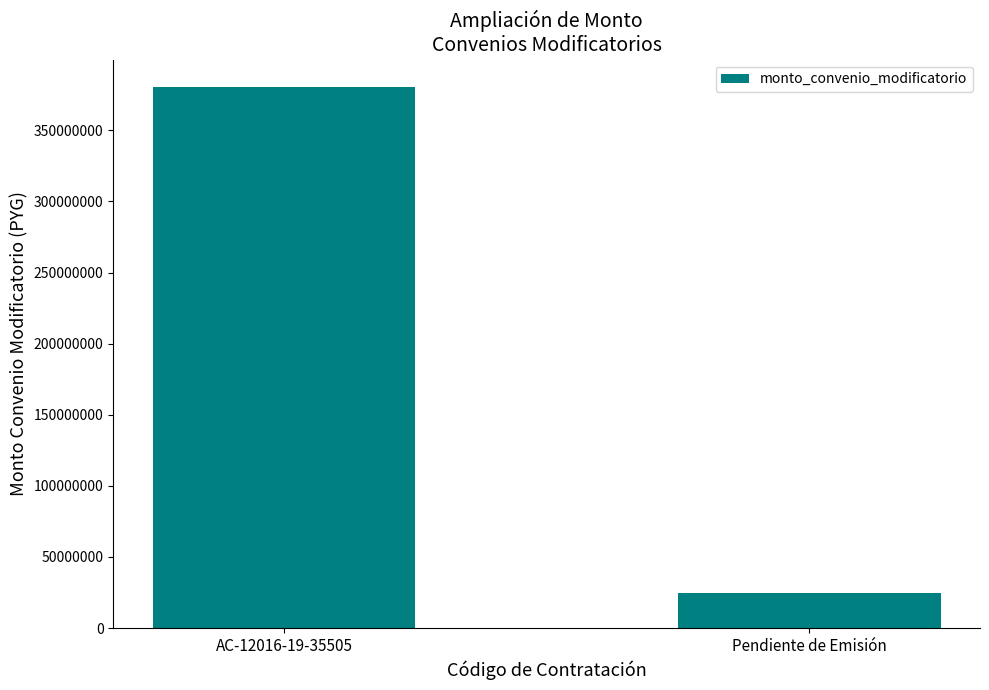

Is it true that the value at Pendiente de Emisión is 24979500?

True